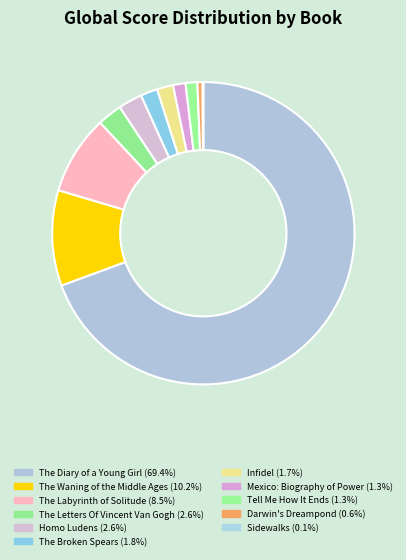

Combined, what portion of the pie is The Waning of the Middle Ages and The Labyrinth of Solitude?

18.7%